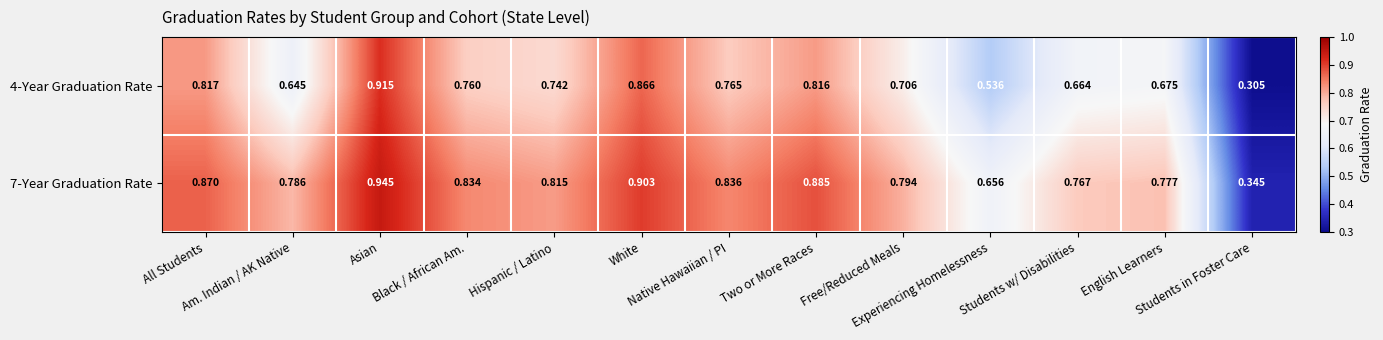

How many data points does each series have?

13